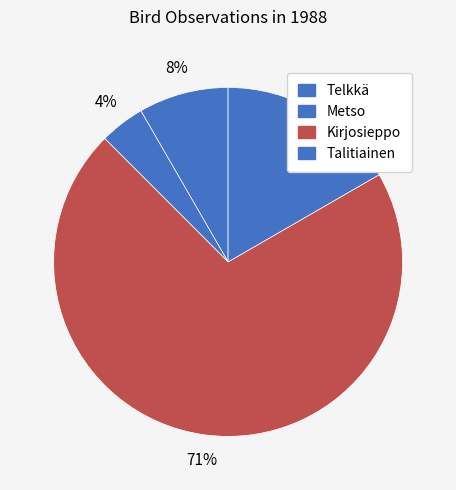

How many slices are in this pie chart?

4